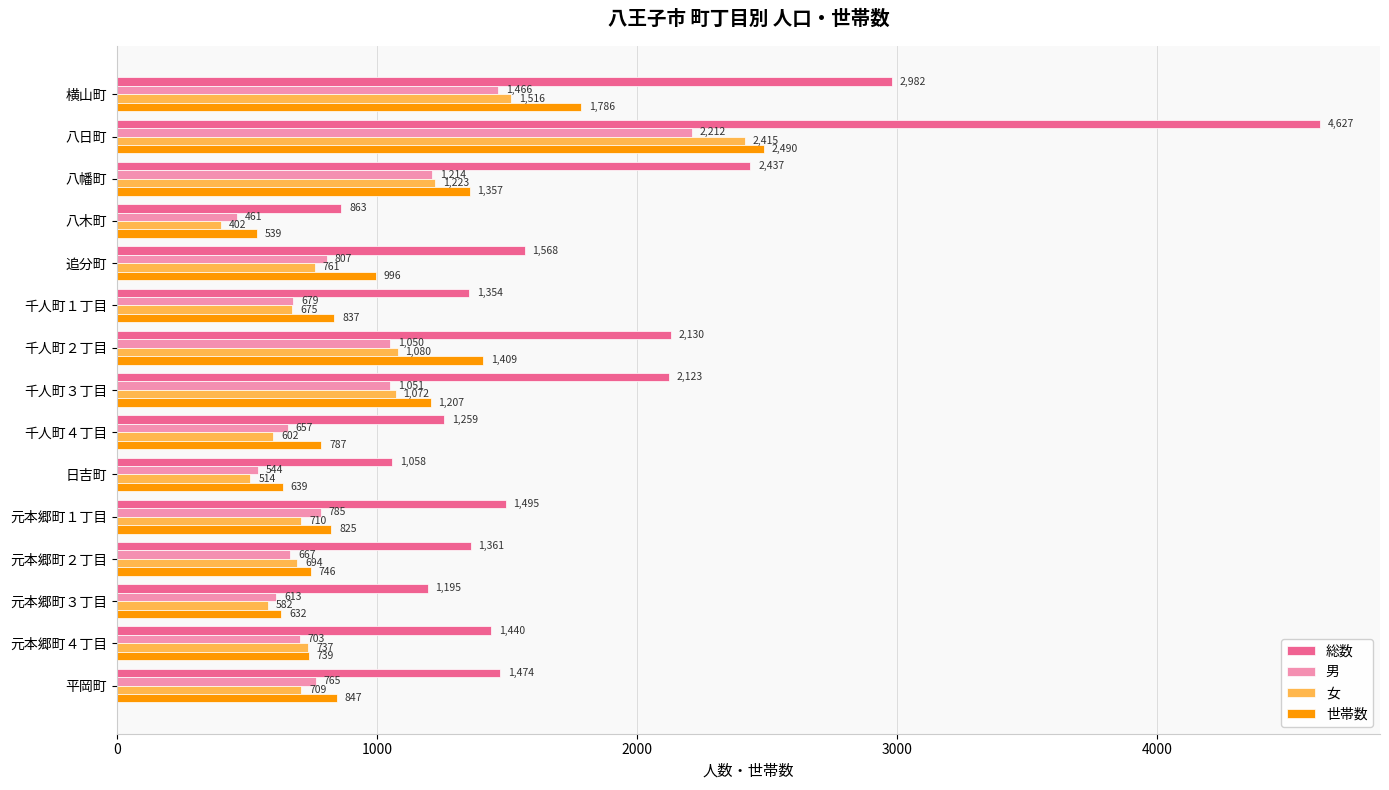

What is the average value of the 総数 series?

1824